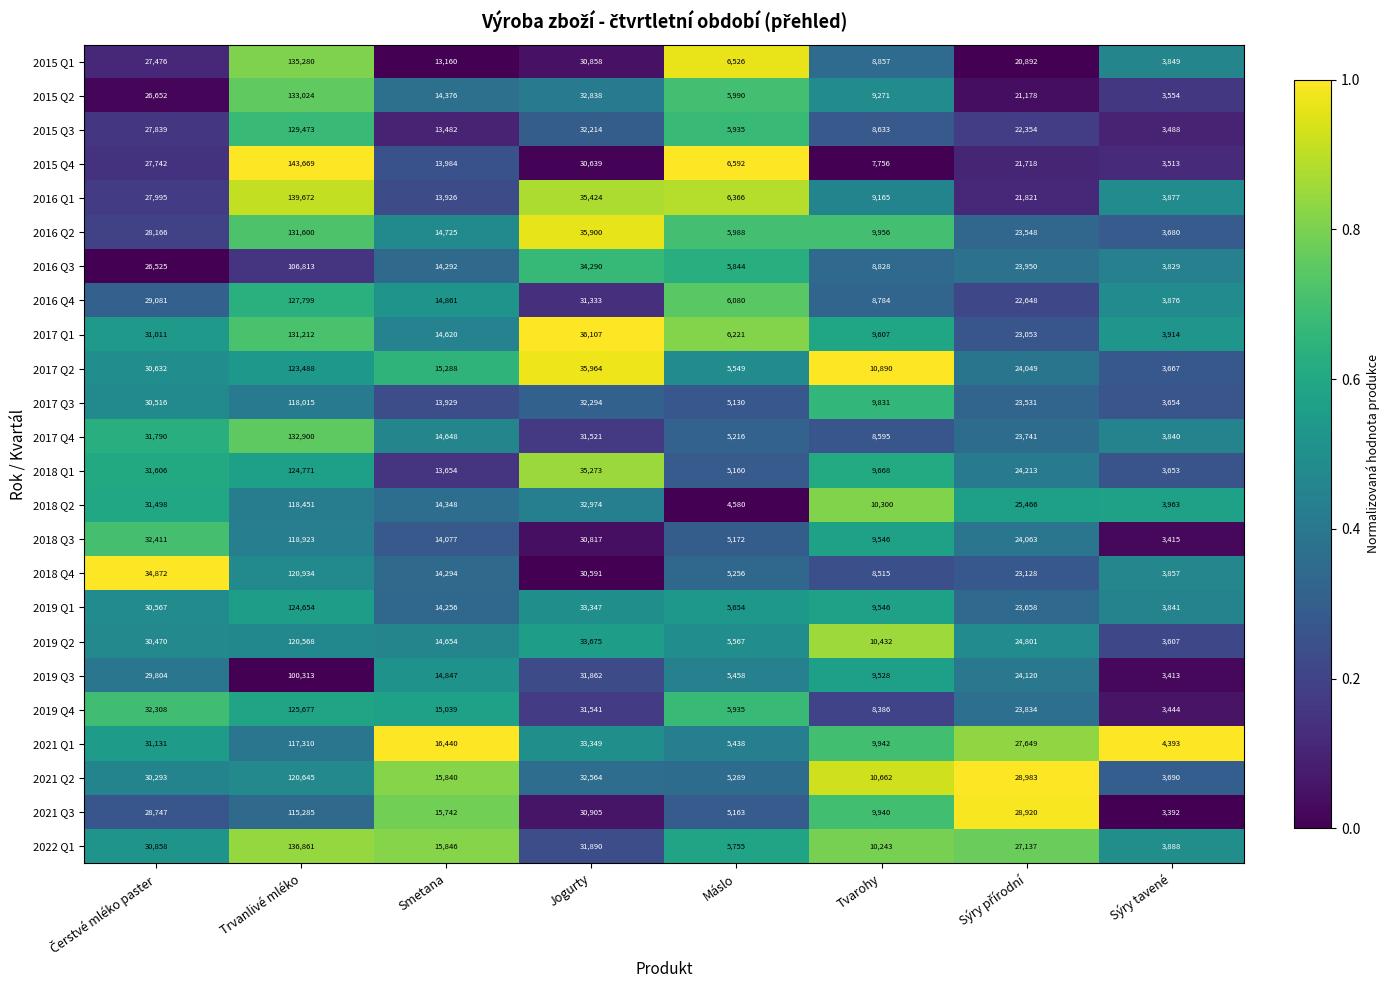

Which category has the highest value in the 2019 Q4 series?

Trvanlivé mléko